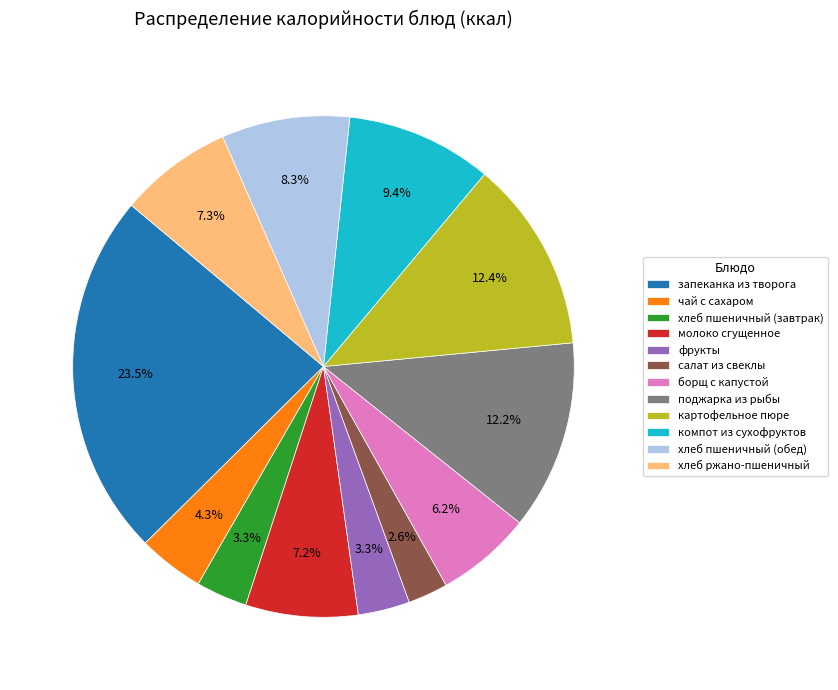

What is the total percentage of запеканка из творога and хлеб ржано-пшеничный?

30.8%